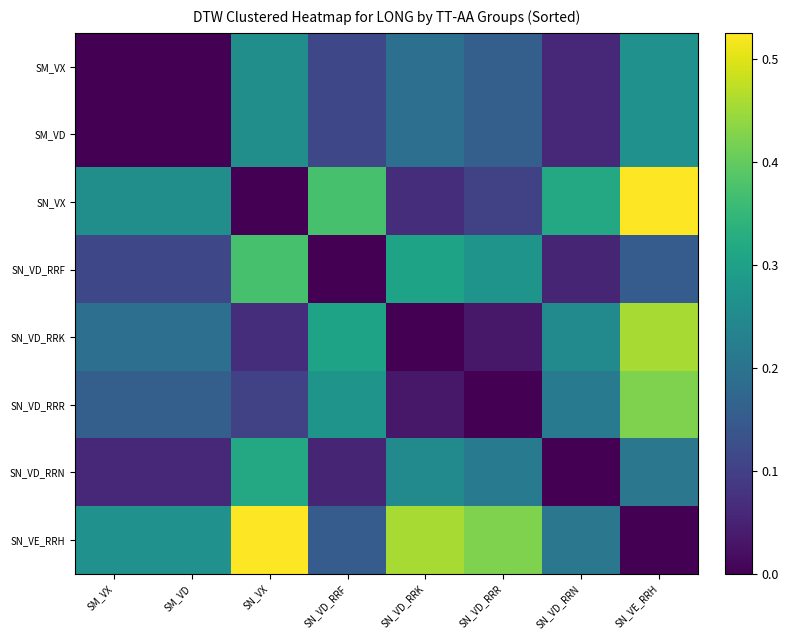

Reading right to left, list all the values displayed in this chart.

SM_VX: SN_VE_RRH=0.3	SN_VD_RRN=0.1	SN_VD_RRR=0.2	SN_VD_RRK=0.2	SN_VD_RRF=0.1	SN_VX=0.3	SM_VD=0.0	SM_VX=0.0
SM_VD: SN_VE_RRH=0.3	SN_VD_RRN=0.1	SN_VD_RRR=0.2	SN_VD_RRK=0.2	SN_VD_RRF=0.1	SN_VX=0.3	SM_VD=0.0	SM_VX=0.0
SN_VX: SN_VE_RRH=0.5	SN_VD_RRN=0.3	SN_VD_RRR=0.1	SN_VD_RRK=0.1	SN_VD_RRF=0.4	SN_VX=0.0	SM_VD=0.3	SM_VX=0.3
SN_VD_RRF: SN_VE_RRH=0.2	SN_VD_RRN=0.1	SN_VD_RRR=0.3	SN_VD_RRK=0.3	SN_VD_RRF=0.0	SN_VX=0.4	SM_VD=0.1	SM_VX=0.1
SN_VD_RRK: SN_VE_RRH=0.5	SN_VD_RRN=0.2	SN_VD_RRR=0.0	SN_VD_RRK=0.0	SN_VD_RRF=0.3	SN_VX=0.1	SM_VD=0.2	SM_VX=0.2
SN_VD_RRR: SN_VE_RRH=0.4	SN_VD_RRN=0.2	SN_VD_RRR=0.0	SN_VD_RRK=0.0	SN_VD_RRF=0.3	SN_VX=0.1	SM_VD=0.2	SM_VX=0.2
SN_VD_RRN: SN_VE_RRH=0.2	SN_VD_RRN=0.0	SN_VD_RRR=0.2	SN_VD_RRK=0.2	SN_VD_RRF=0.1	SN_VX=0.3	SM_VD=0.1	SM_VX=0.1
SN_VE_RRH: SN_VE_RRH=0.0	SN_VD_RRN=0.2	SN_VD_RRR=0.4	SN_VD_RRK=0.5	SN_VD_RRF=0.2	SN_VX=0.5	SM_VD=0.3	SM_VX=0.3